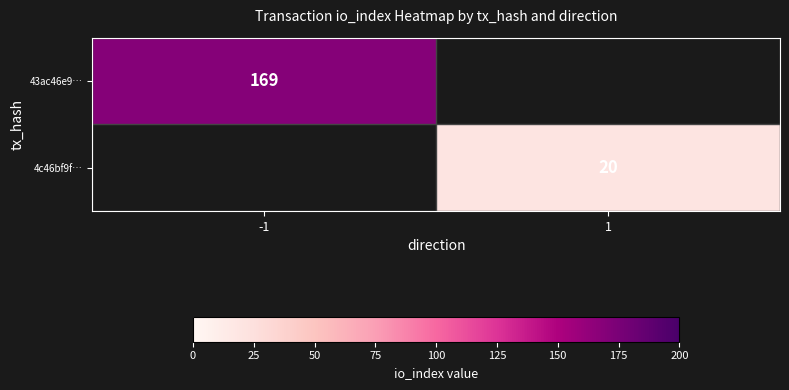

Is it true that 43ac46e9… equals 253.5 at -1?

False